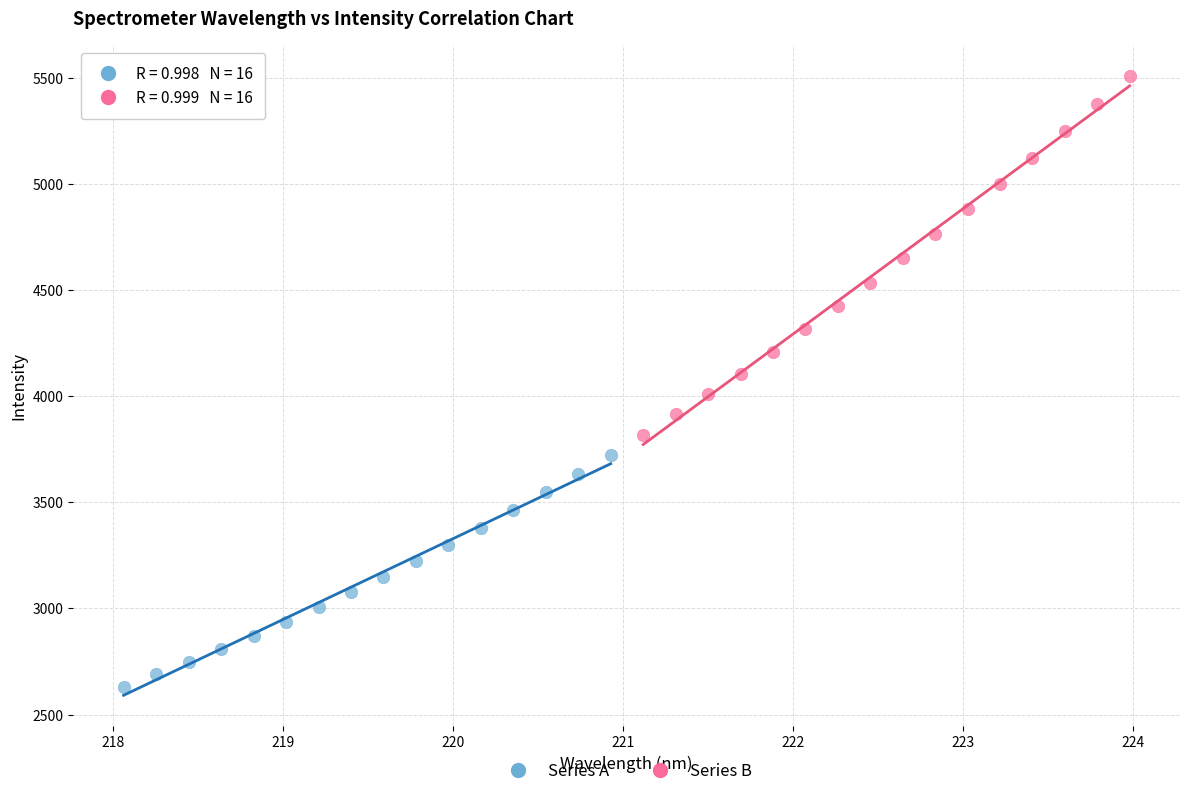

Which series contains the highest Y value?

Series B